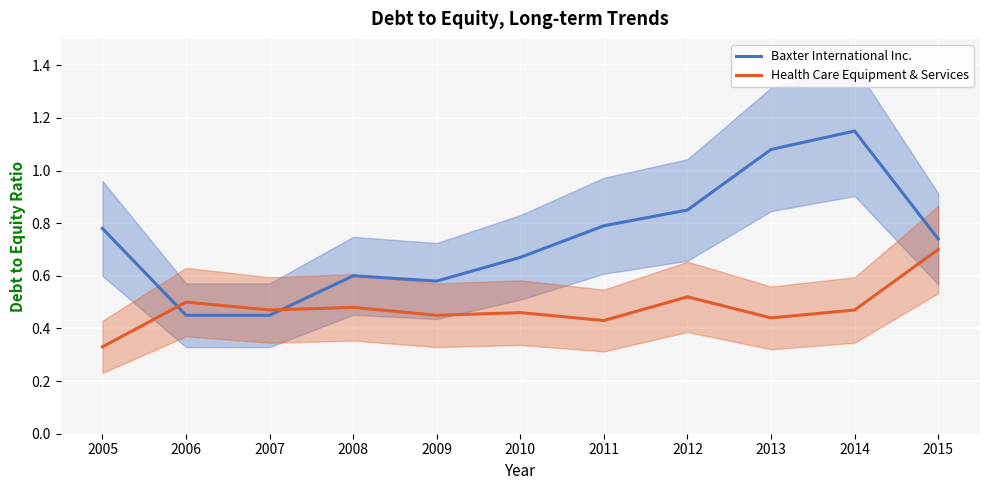

What is the maximum value shown in the chart?

1.1